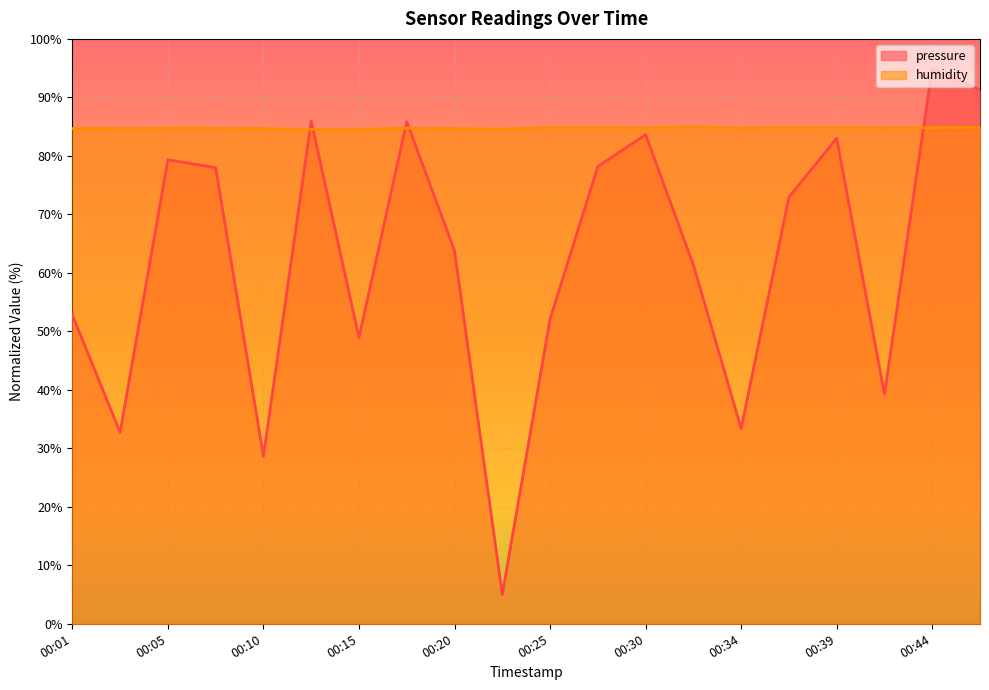

Which series ends up on top after the final intersection of pressure and humidity?

pressure